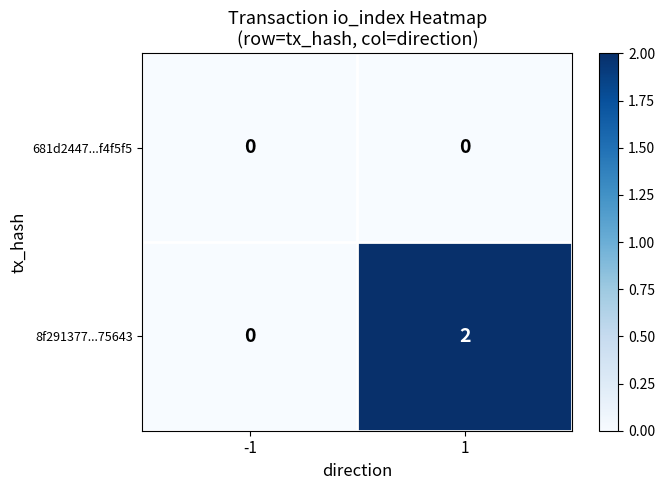

Which series has the largest total across all categories?

8f291377...75643